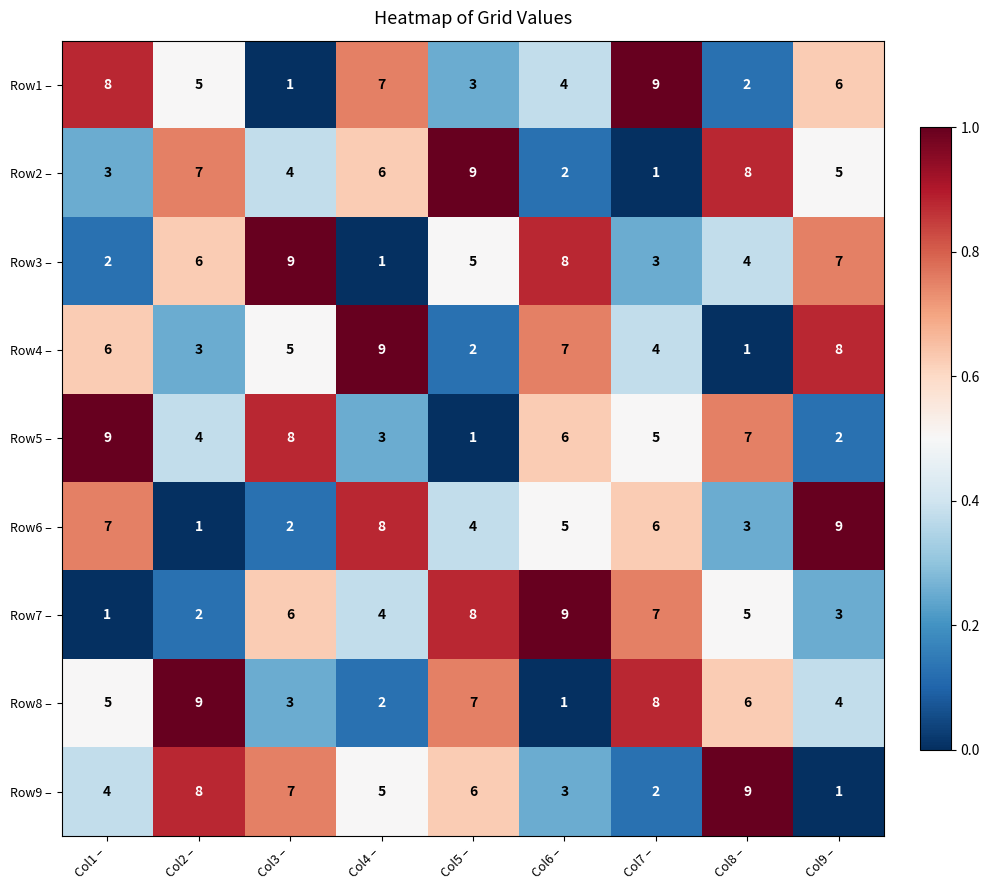

True or false: Row8 – has a value of 14 at Col2 –.

False